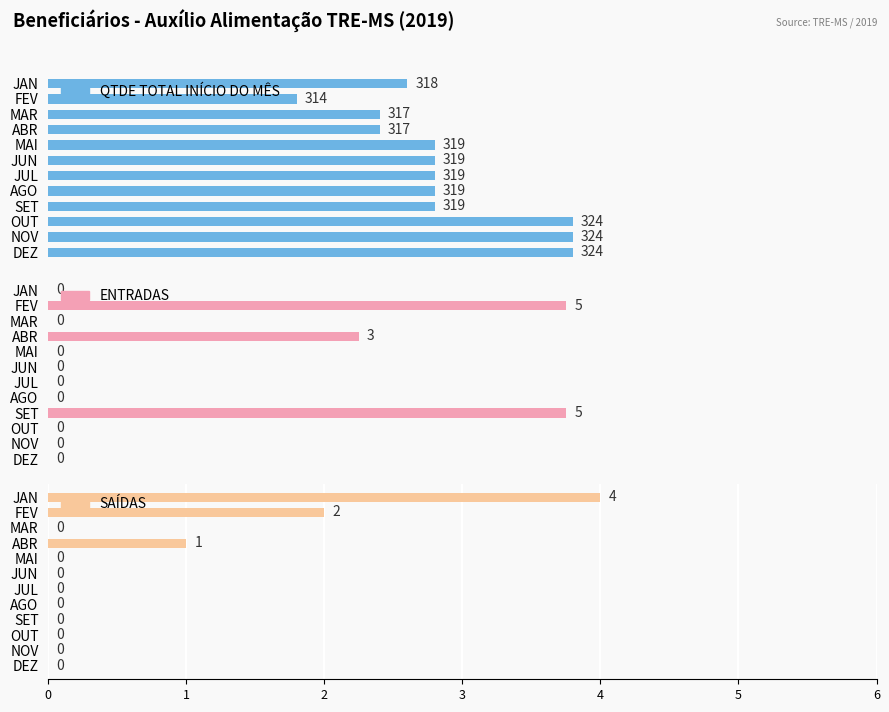

Is it true that QTDE TOTAL INÍCIO DO MÊS equals 324 at NOV?

True